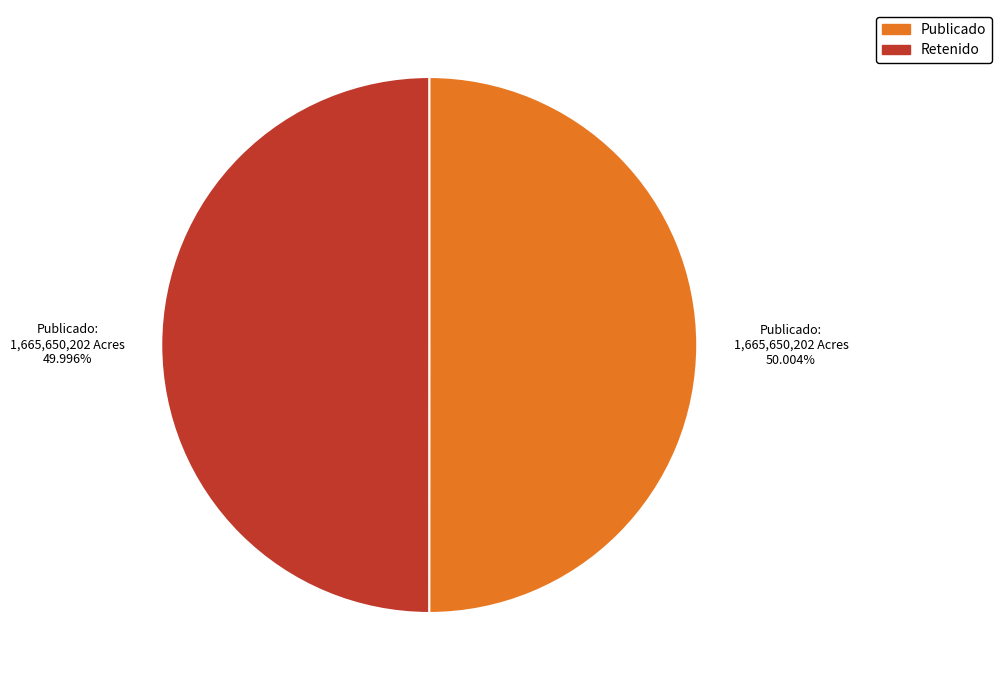

What is the ratio of the value at Retenido to the value at Publicado?

1.0